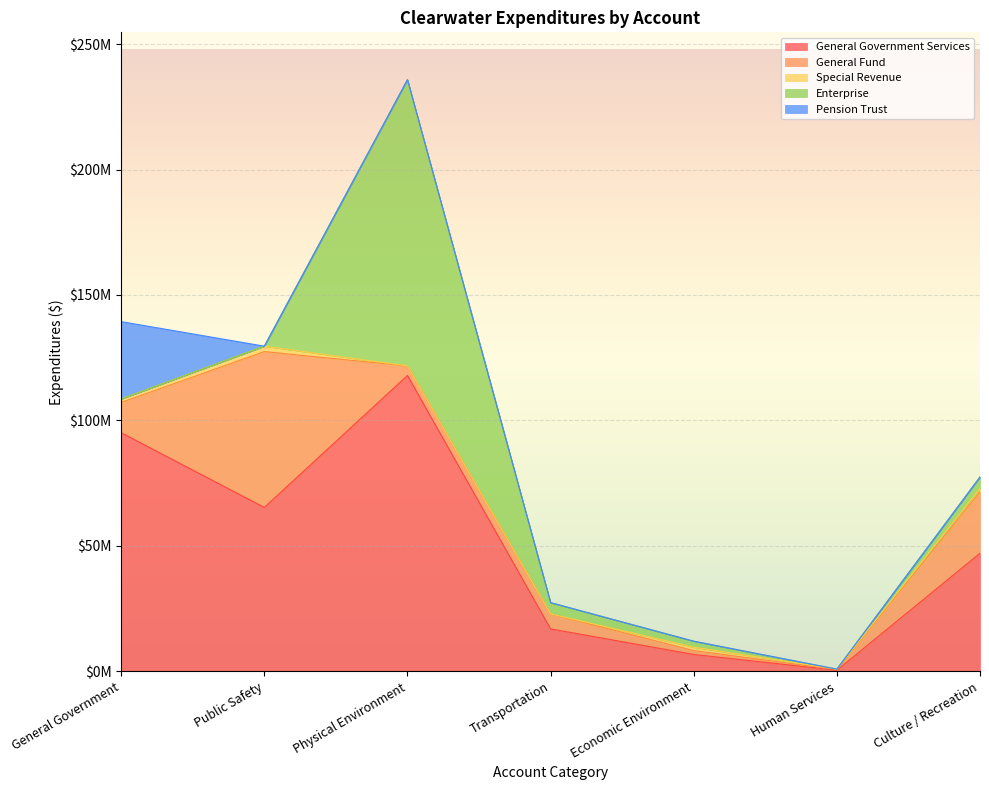

Between Public Safety and Culture / Recreation, which series saw the biggest shift?

General Fund